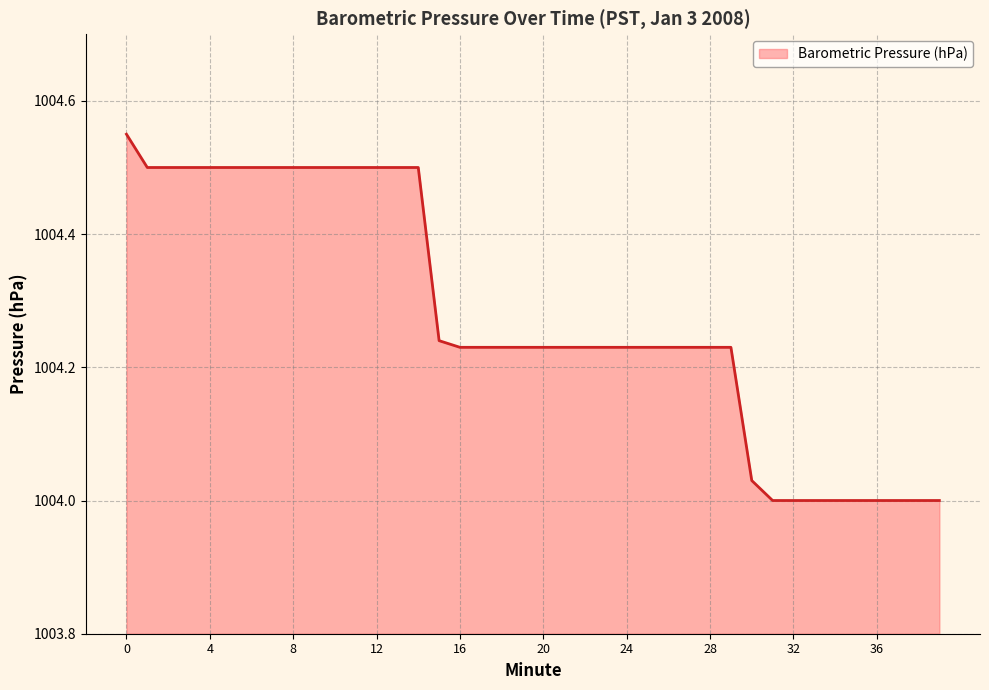

What is the value of the 26th point from the left?

1004.2